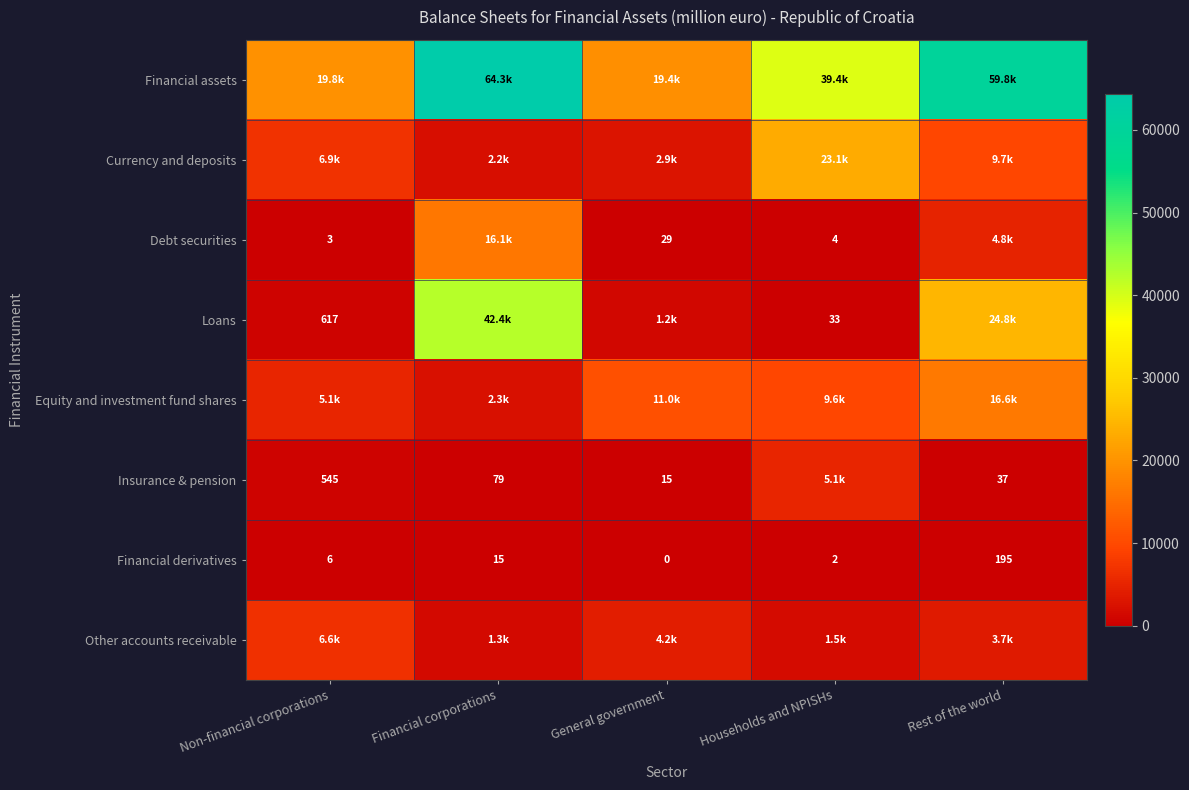

At which label is Insurance & pension closest to 2536?

Non-financial corporations